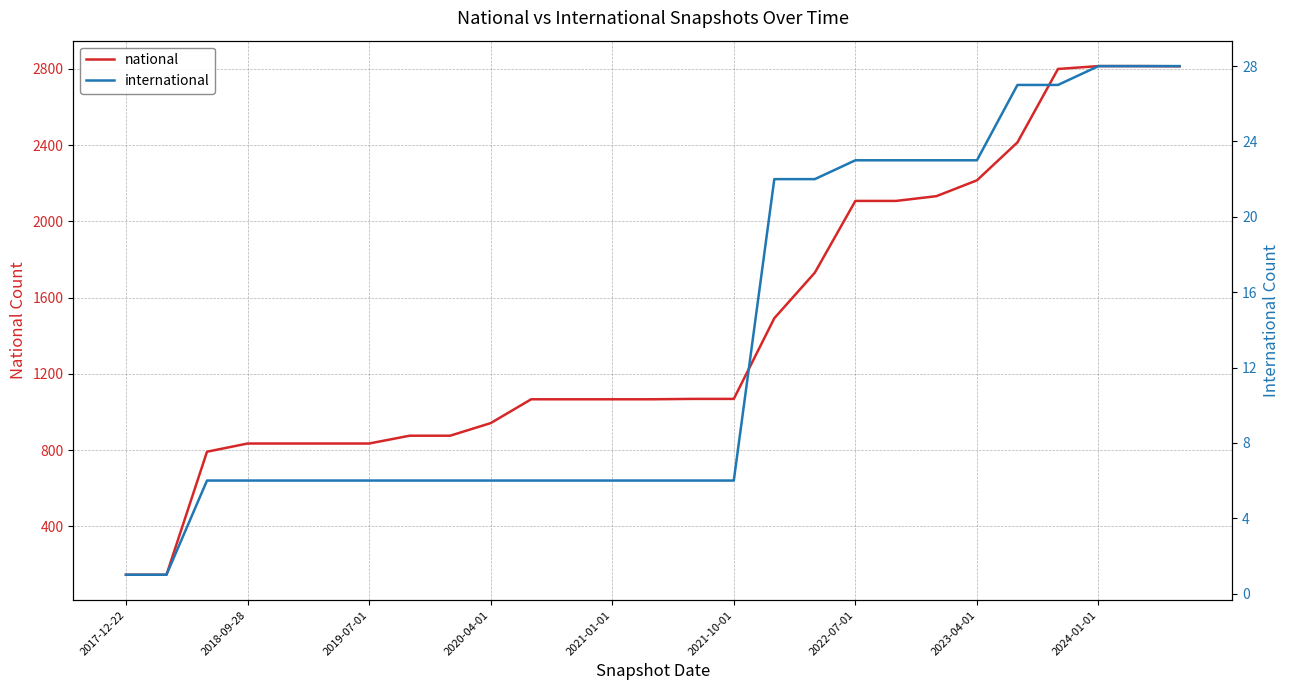

What position from the left is 2021-01-01?

13